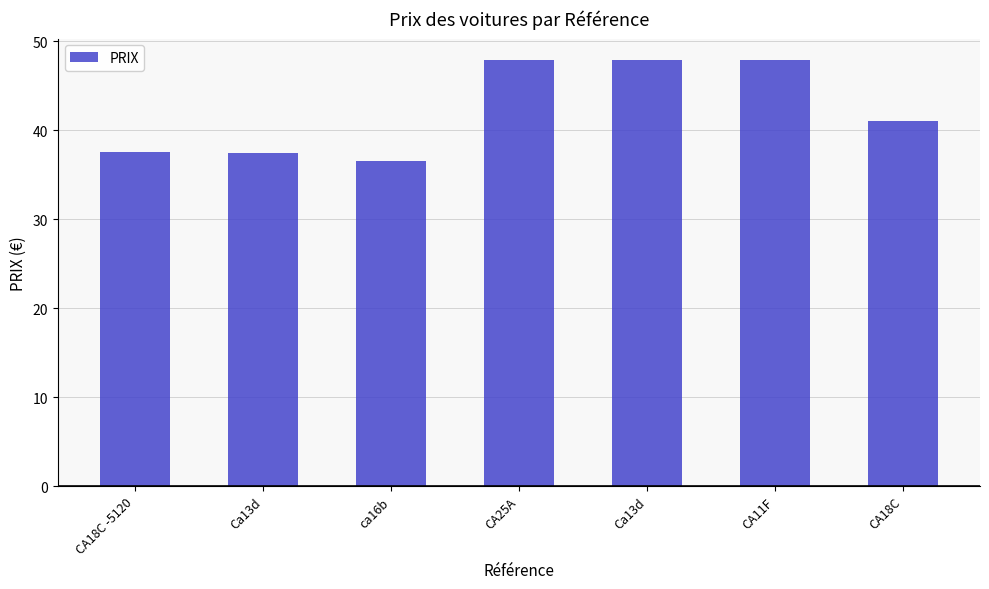

What is the maximum value shown in the chart?

47.9